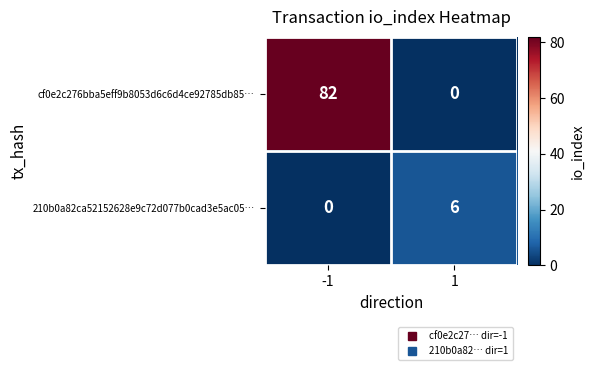

What is the total value across all series at -1?

82